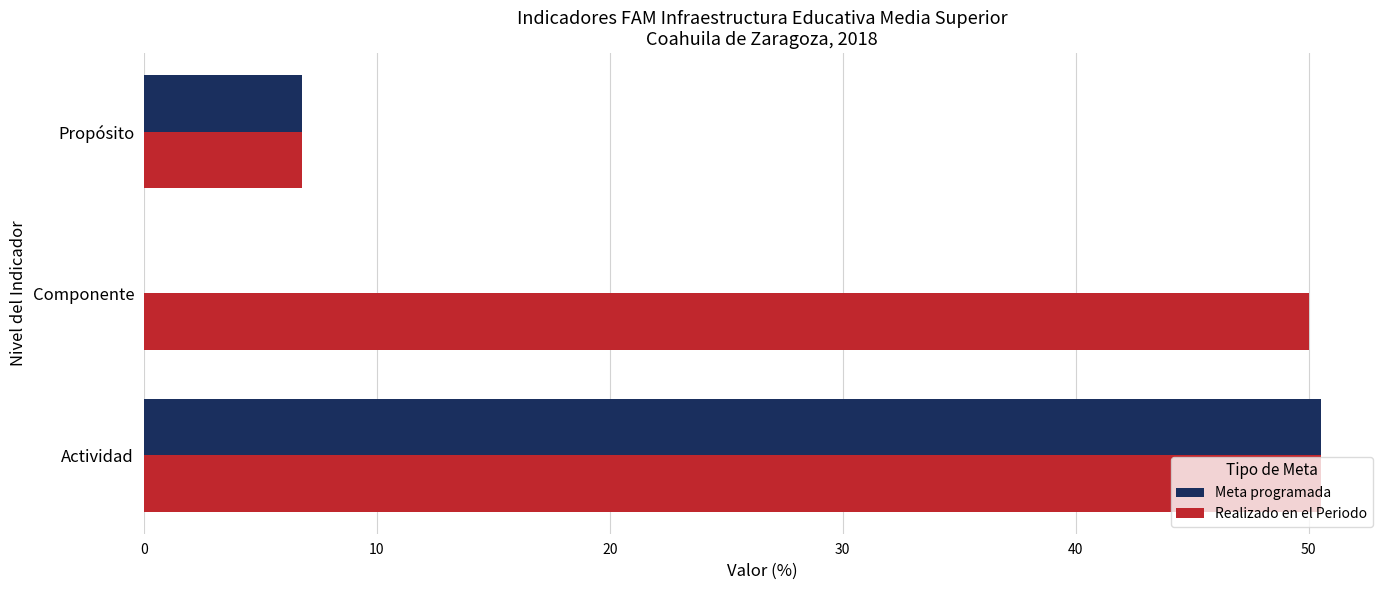

At which label is Meta programada closest to 25?

Propósito